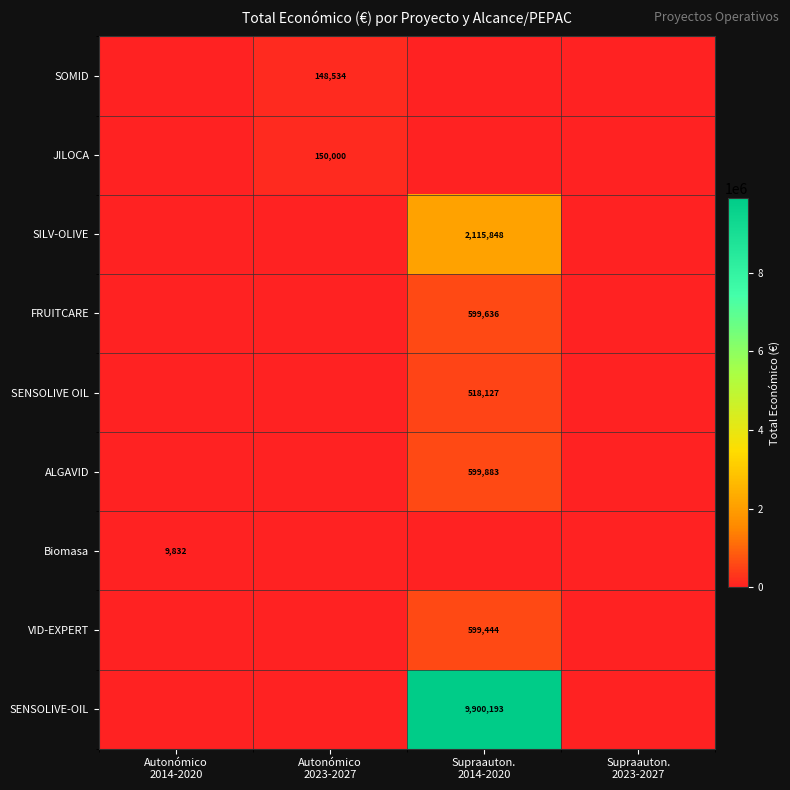

List the labels in order of SENSOLIVE OIL value, smallest first.

Autonómico 2014-2020, Autonómico 2023-2027, Supraauton. 2023-2027, Supraauton. 2014-2020